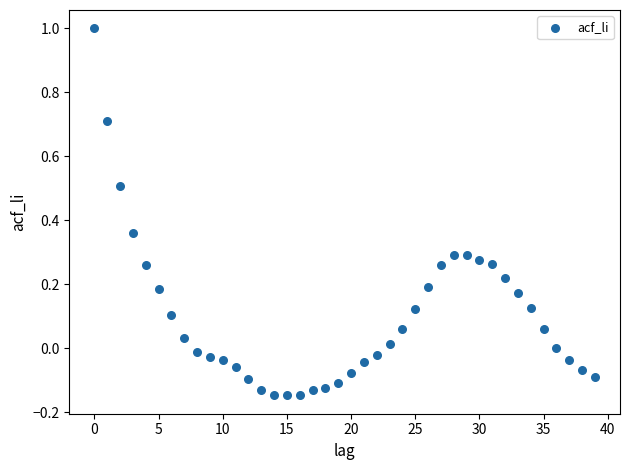

What is the range of Y values (max minus min)?

1.1